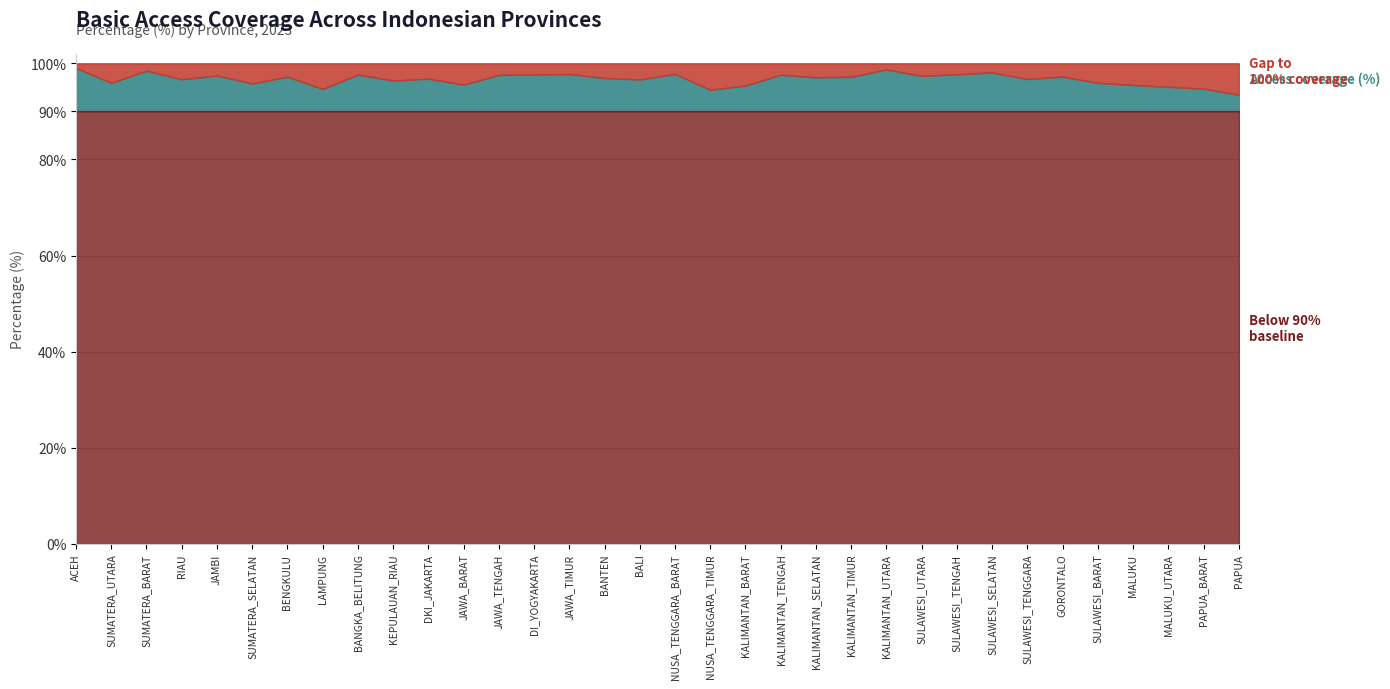

What is the total value across all series at MALUKU?

100.0